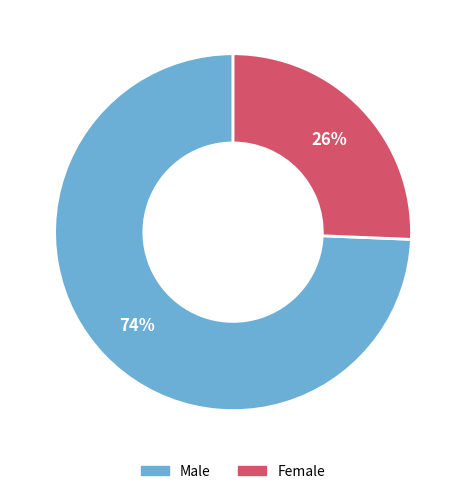

To the nearest percent, what is the average slice percentage?

50%